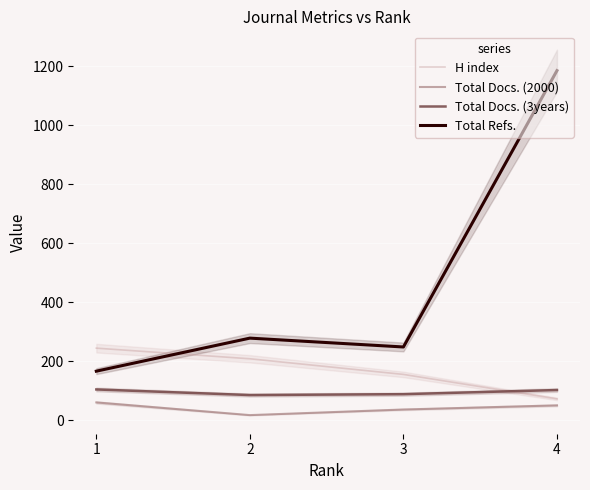

Count the number of categories in the chart.

4